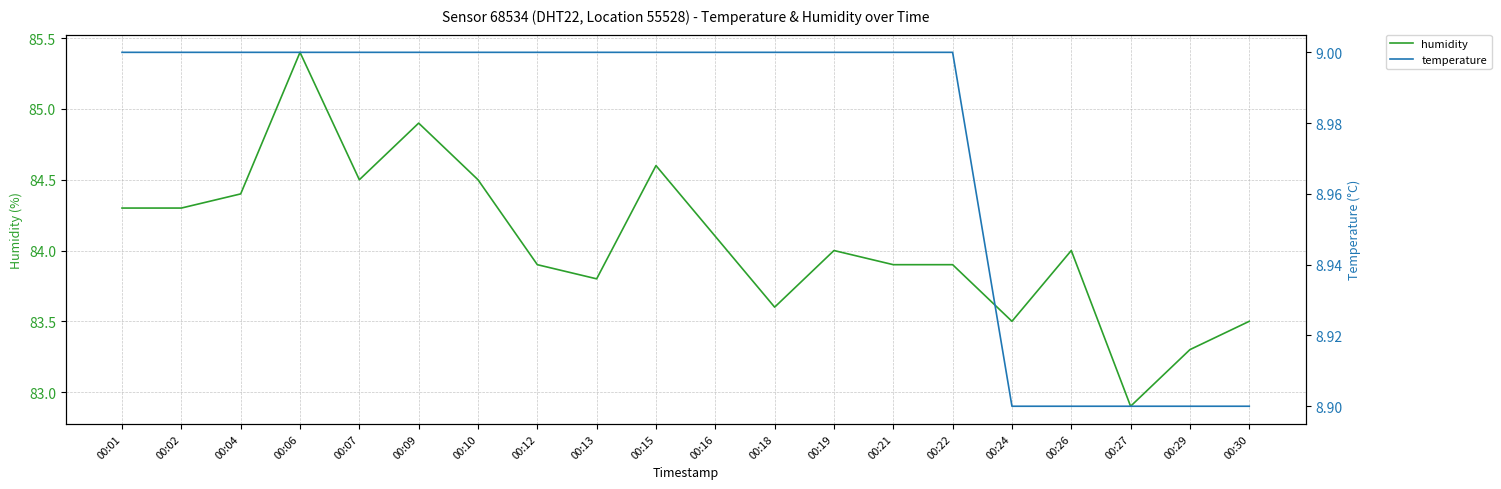

True or false: temperature has more than 2 points higher than both neighbors.

False